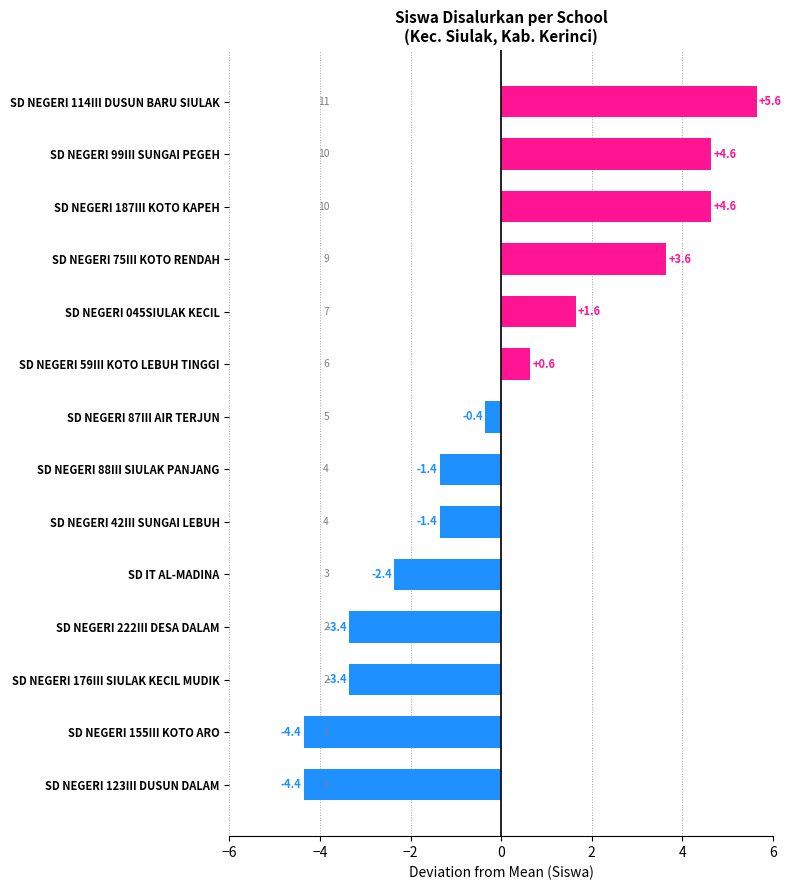

What is the difference between the values at SD NEGERI 123III DUSUN DALAM and SD NEGERI 222III DESA DALAM?

1.0